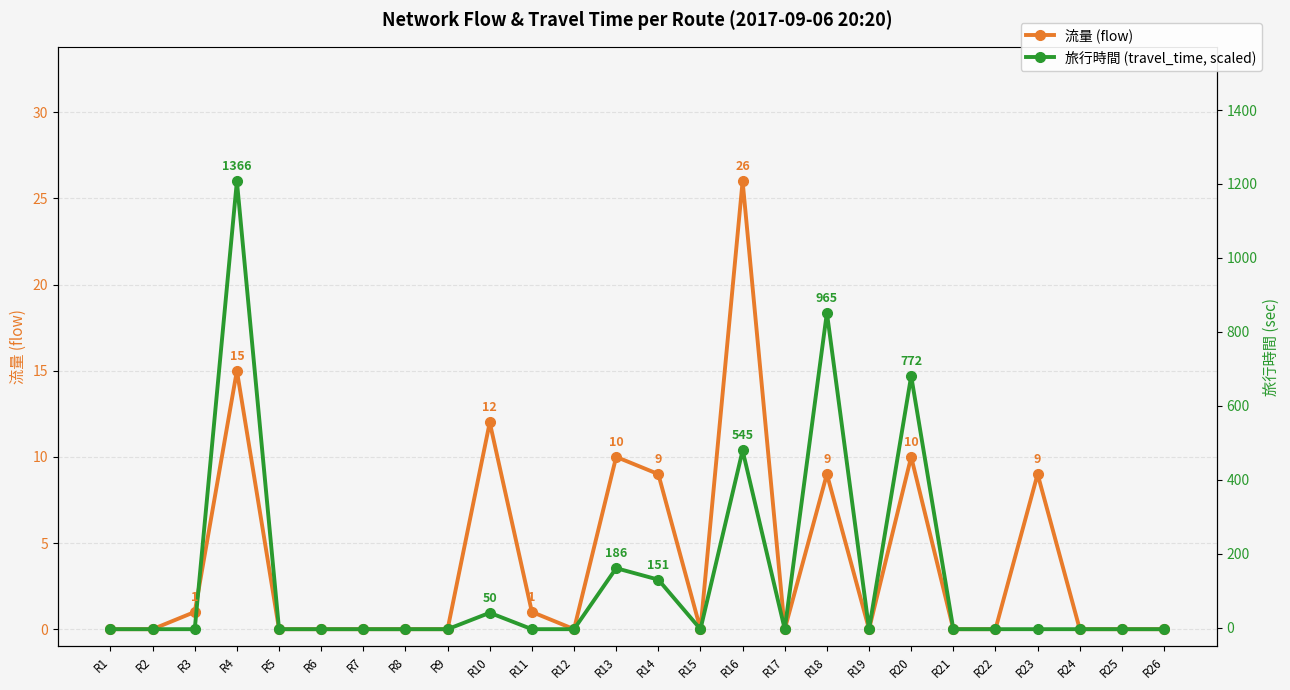

At which category does 旅行時間 (travel_time, scaled) reach its first local valley?

R15